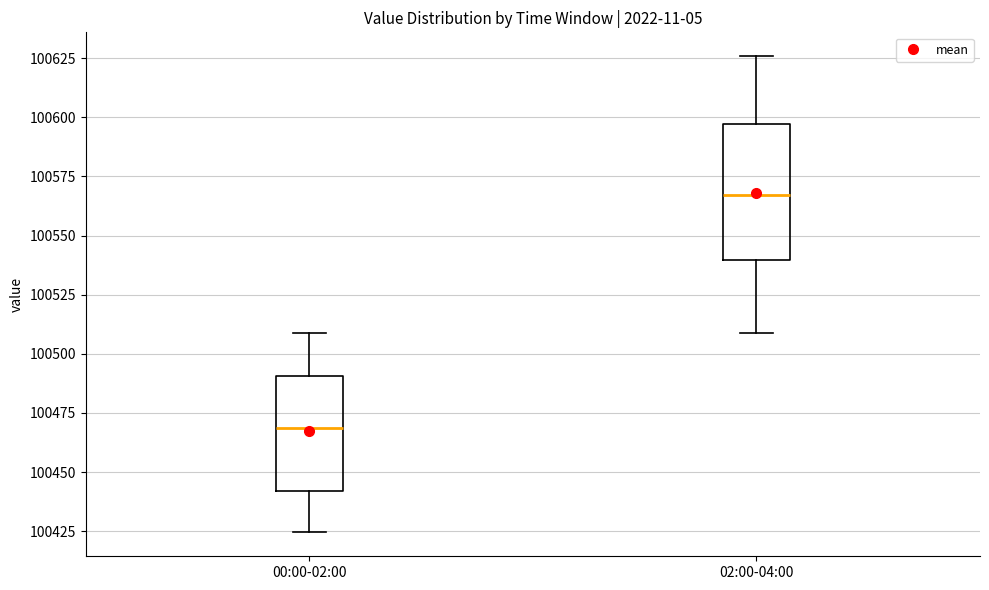

Reading left to right, read every box against the y-axis: the position of its median line, the range the box covers, and the ends of its whiskers. The values are not printed on the chart, so give them approximately, as read against the axis.

00:00-02:00: median 100470, box 100440 to 100490, whiskers 100425 to 100510
02:00-04:00: median 100565, box 100540 to 100595, whiskers 100510 to 100625